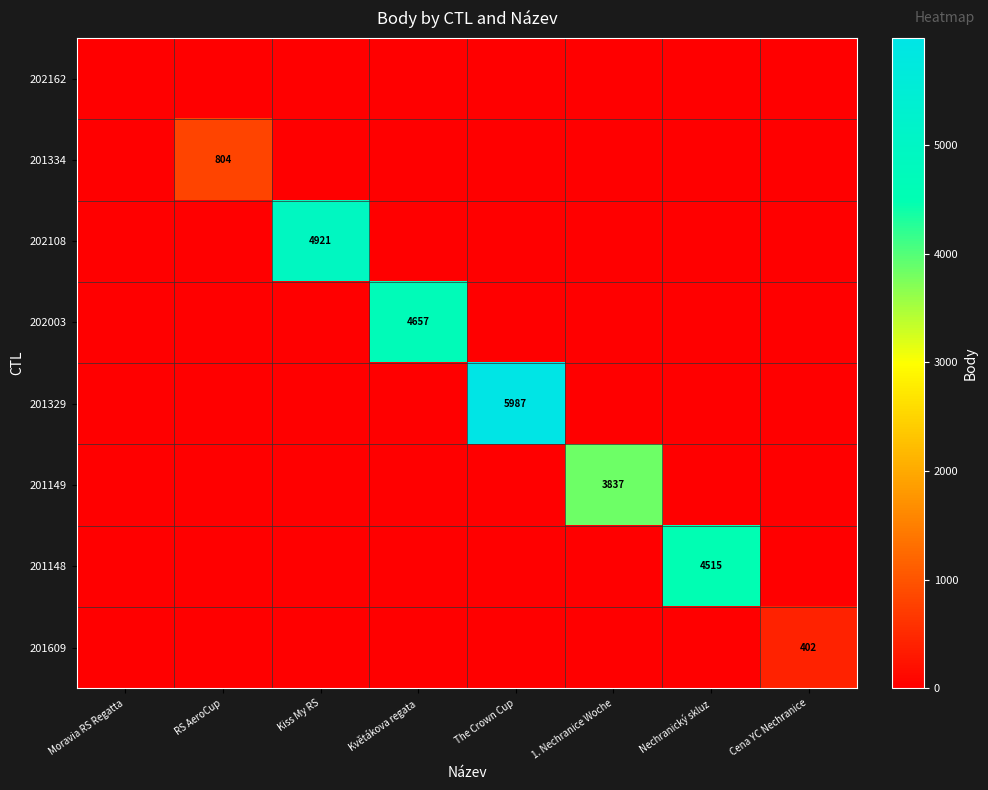

Which series has the largest total across all categories?

201329